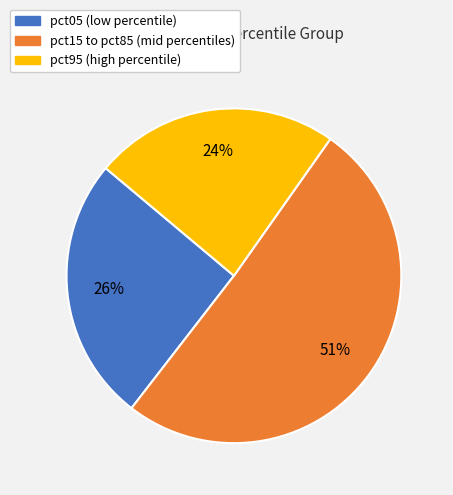

Is there a majority slice in this chart?

Yes